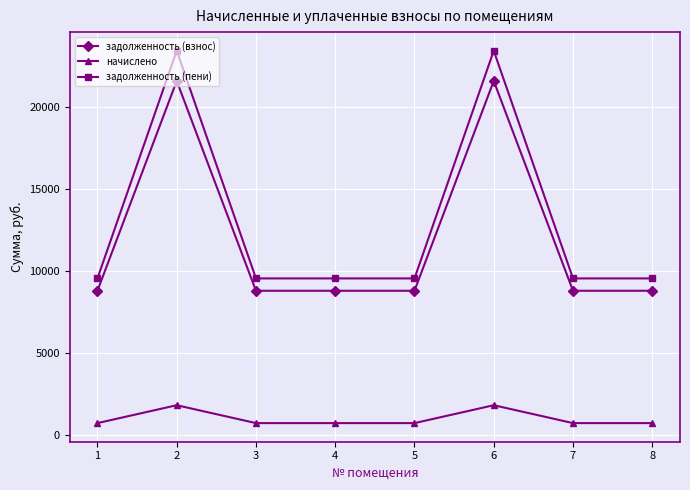

True or false: задолженность (пени) and задолженность (взнос) cross at least once.

False